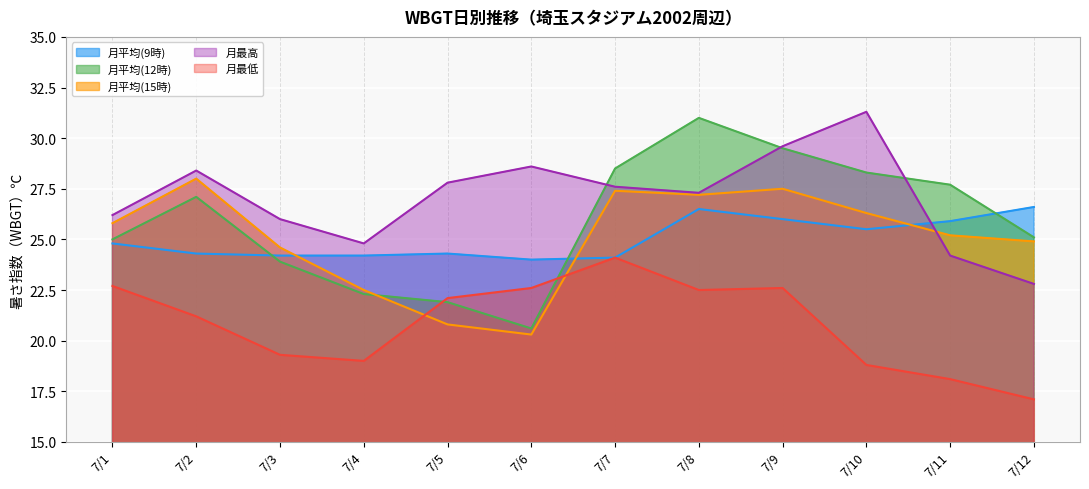

Is it true that 月平均(15時) equals 40.2 at 7/2?

False